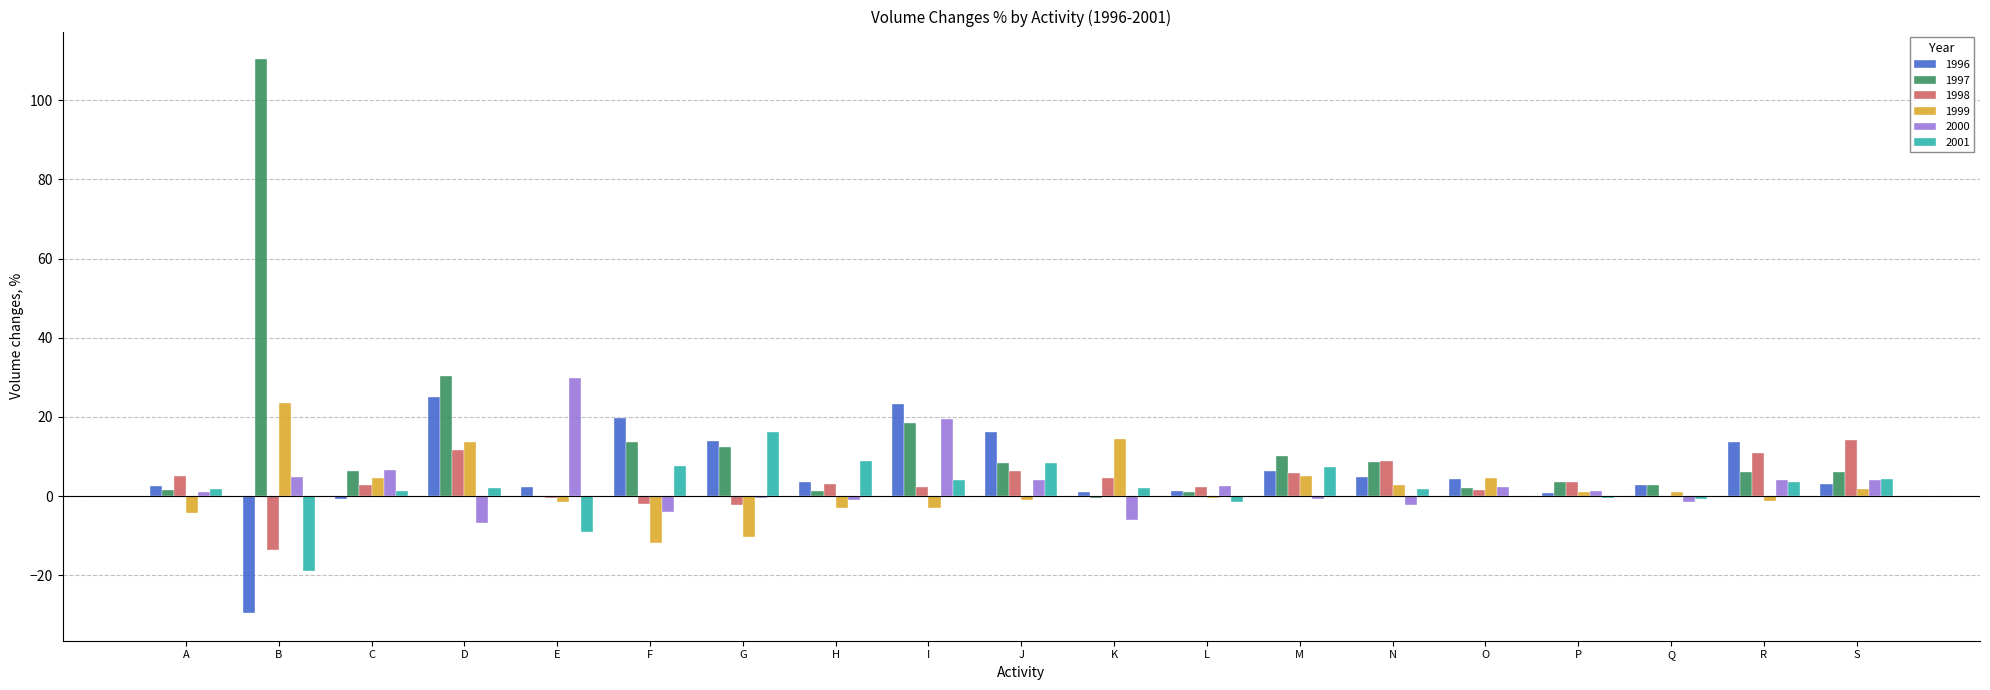

Is the value of 1997 at I greater than the value of 2000 at F?

Yes